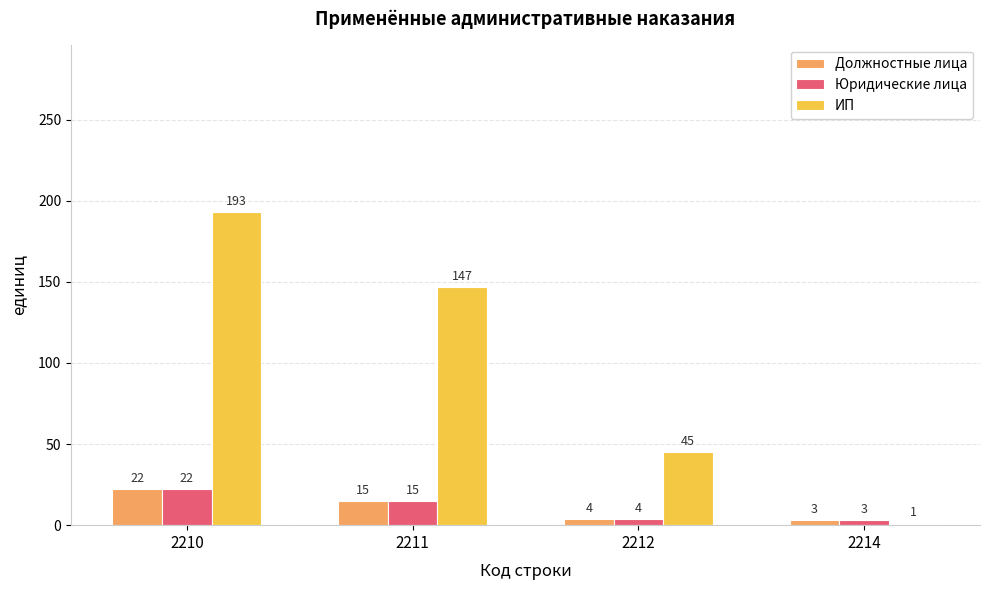

Which series changed the most between 2210 and 2211?

ИП